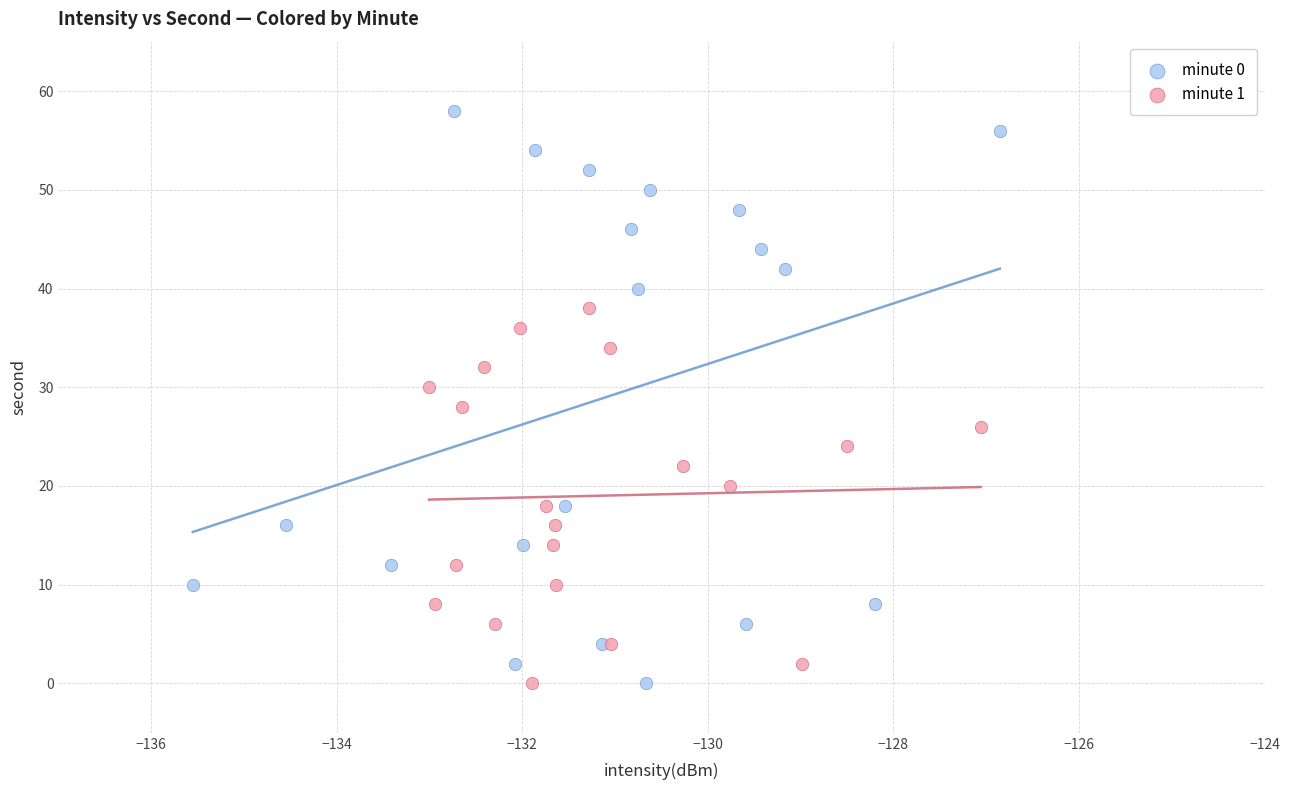

Which series has the largest Y range (max minus min)?

minute 0